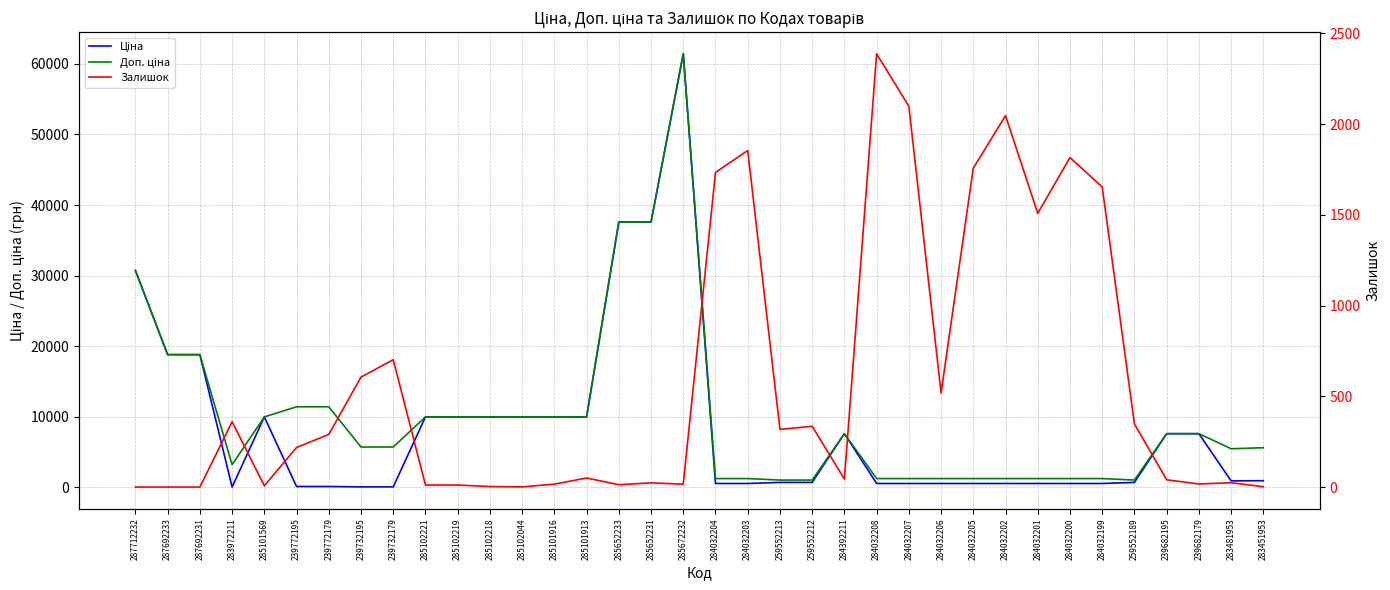

What are all the series names shown in the legend?

Ціна, Доп. ціна, Залишок